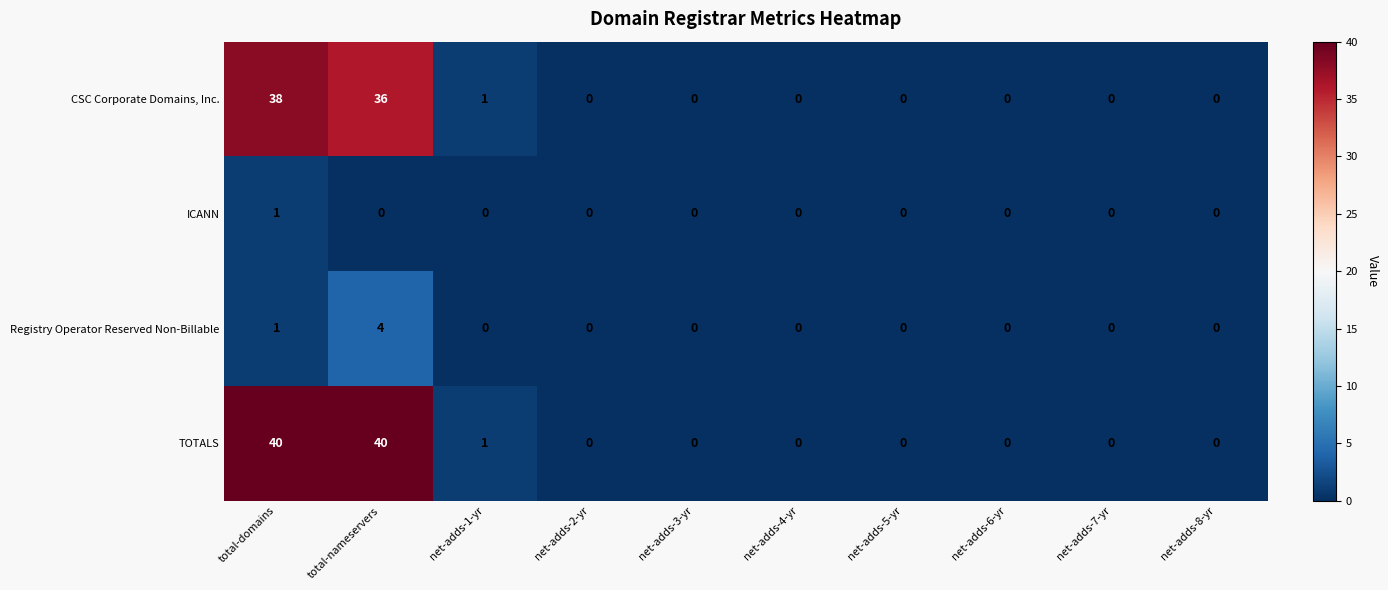

Which series has the largest total across all categories?

TOTALS